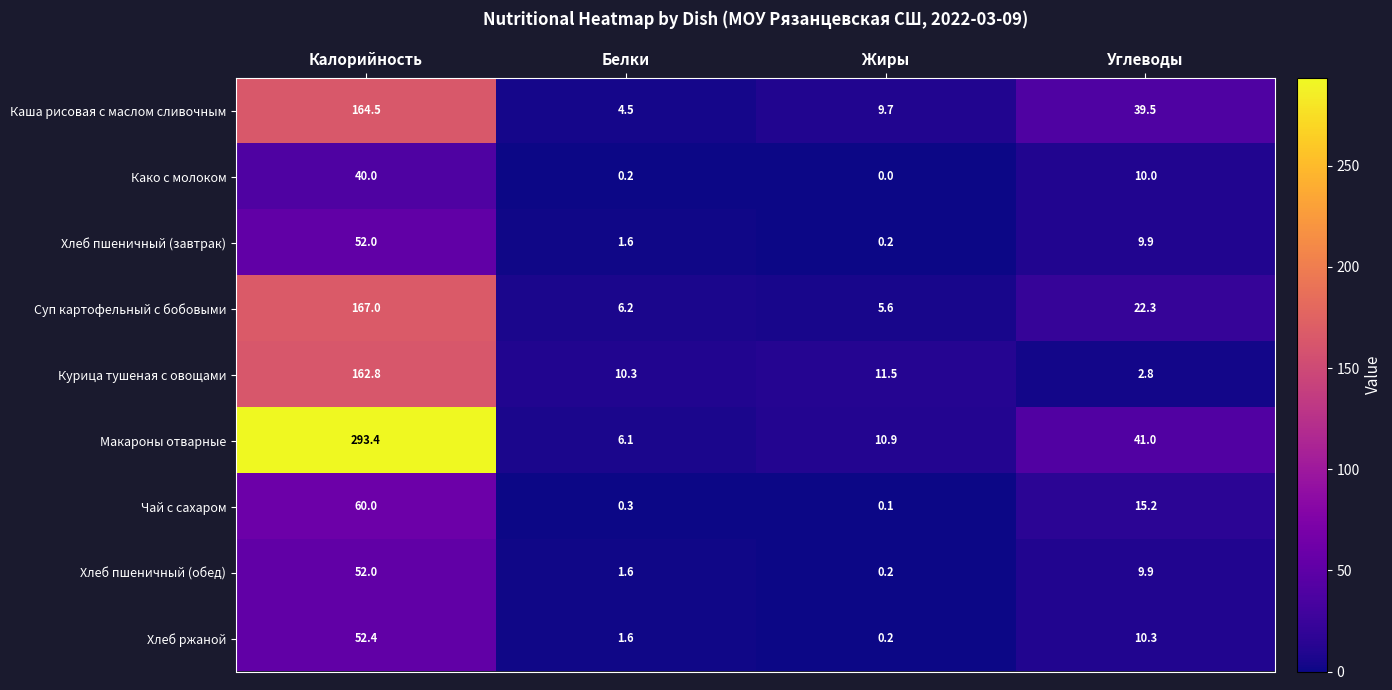

Where does the Како с молоком series first go above 10?

Калорийность